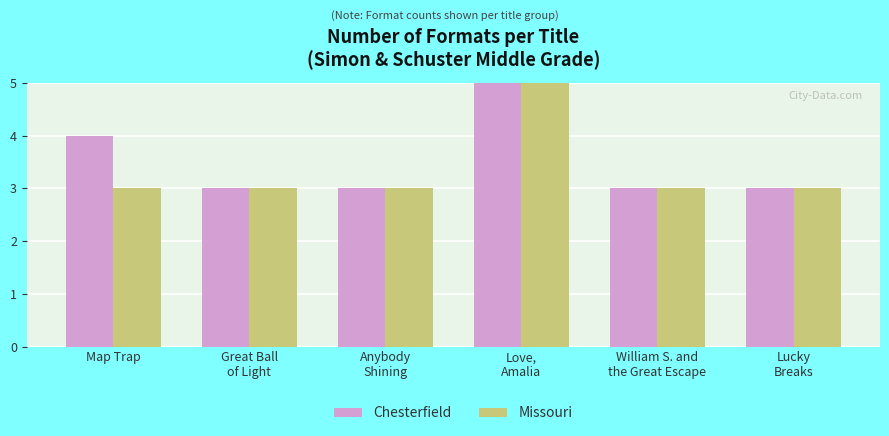

What is the sum of the Missouri values at Great Ball
of Light and Lucky
Breaks?

6